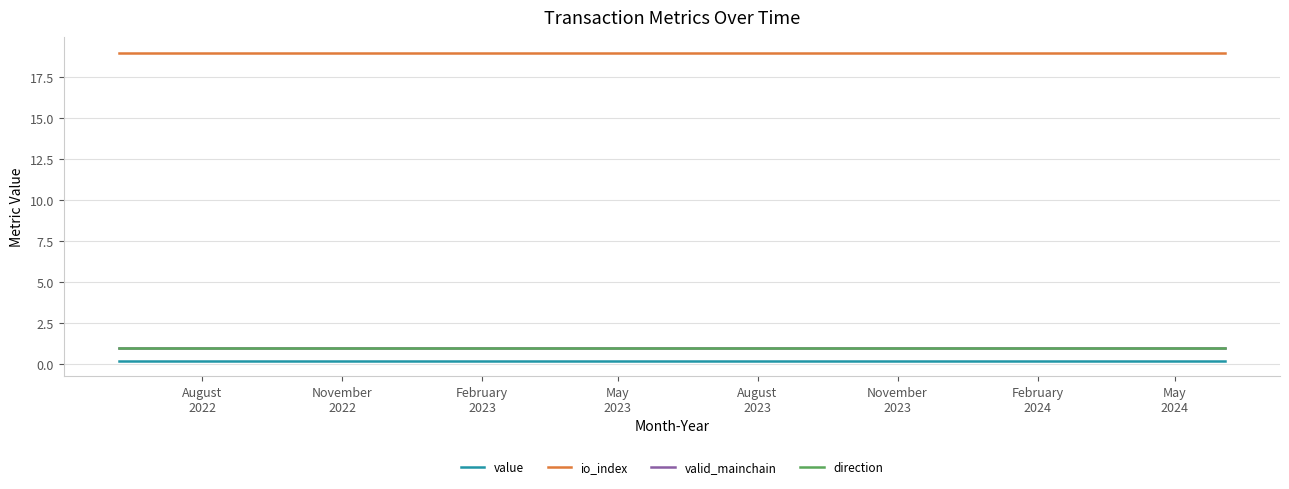

At how many categories does at least one series exceed 10?

25